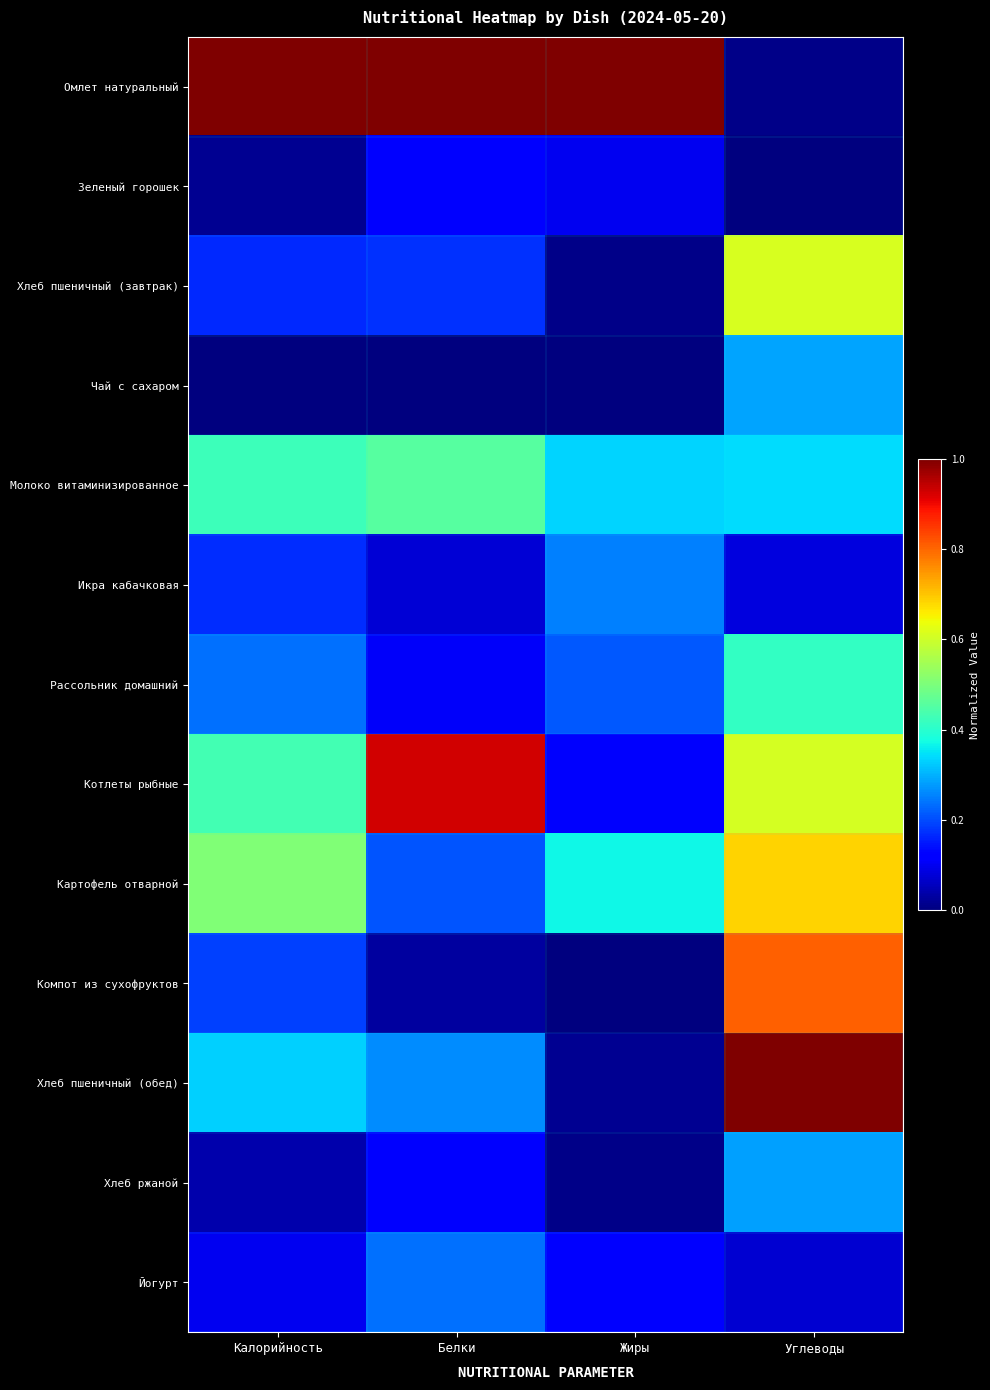

At which category is the sum across all series the highest?

Углеводы